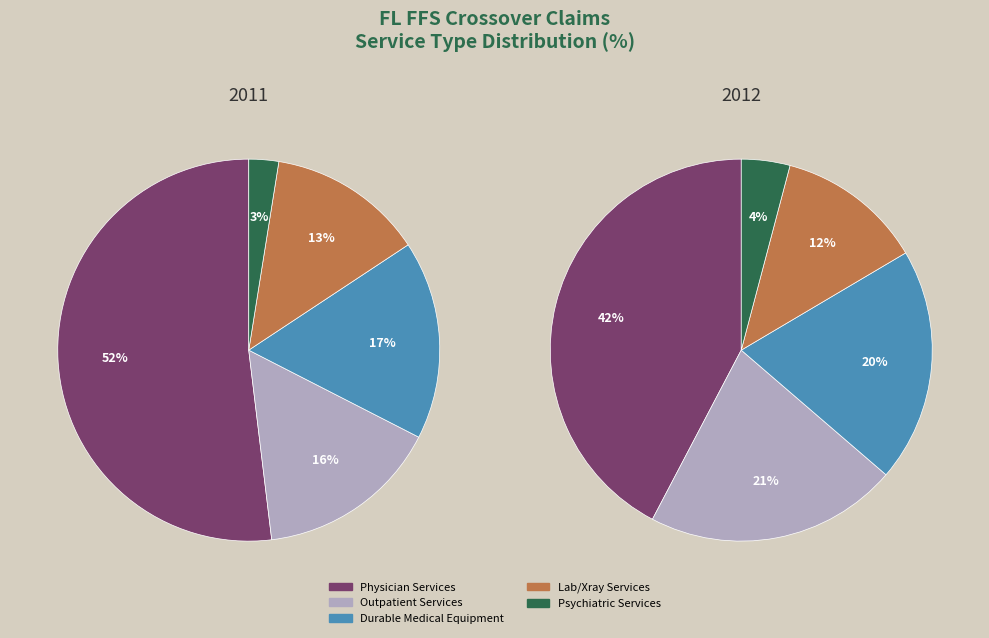

Which category has the biggest portion of the pie?

Physician Services